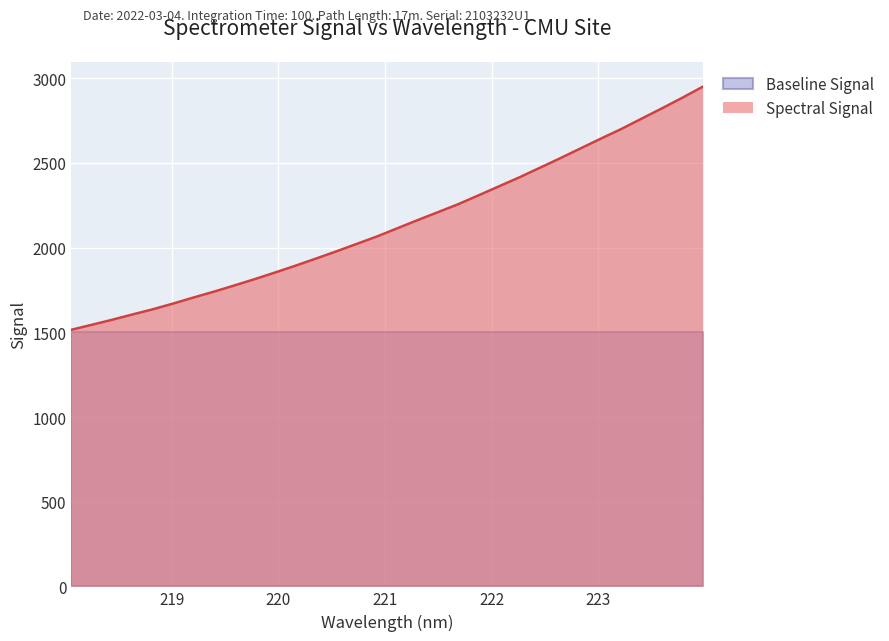

Is it true that the value at 222.6447 is 1184.4?

False